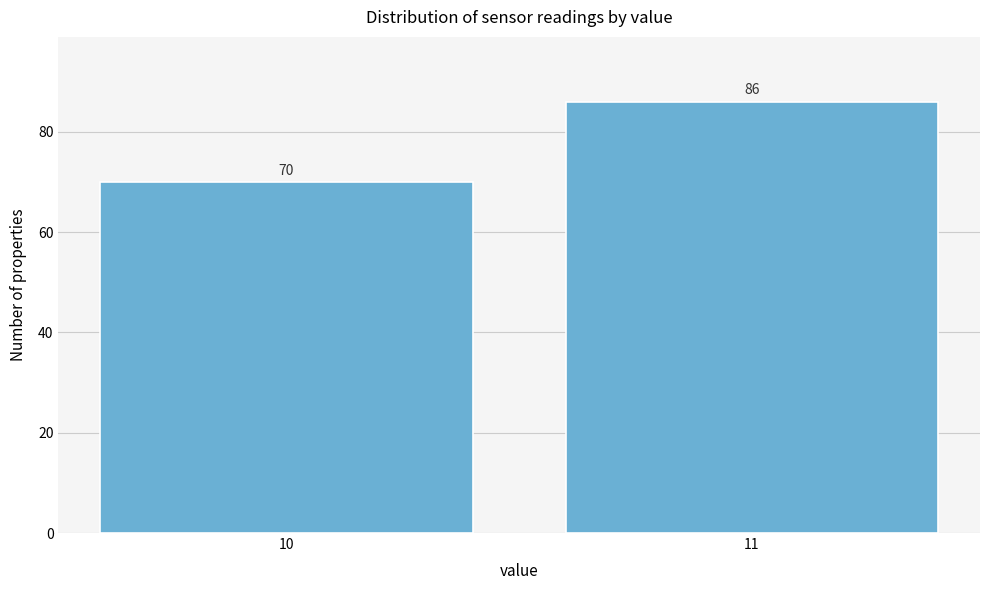

Reading right to left, what are all the values shown in this chart?

11=86	10=70